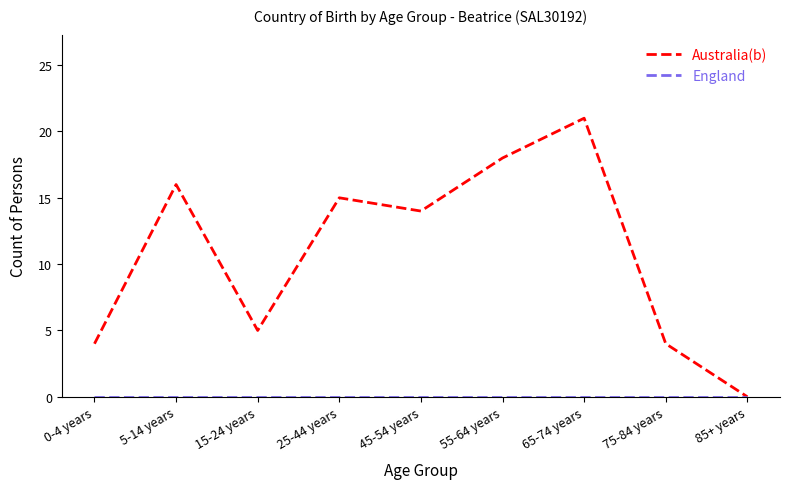

What is the spread (max minus min) of values at 75-84 years?

4